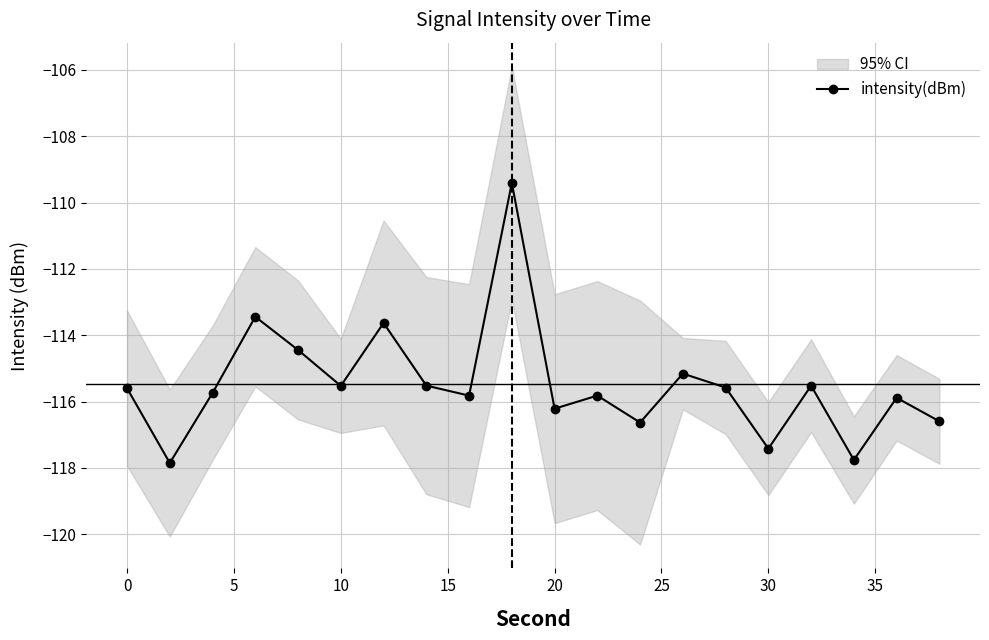

Is it true that intensity(dBm) equals -170.8 at 10?

False